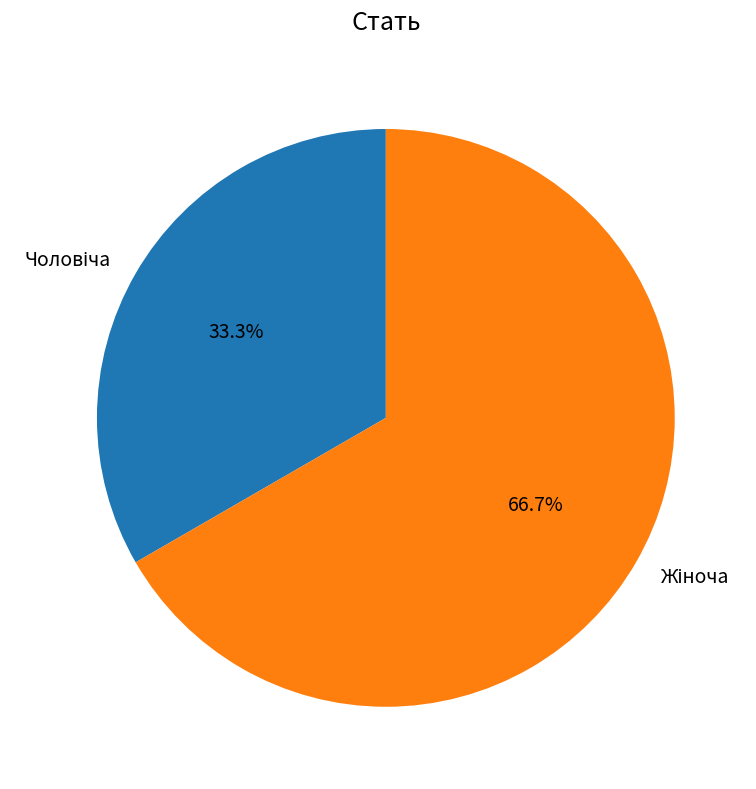

Is there a majority slice in this chart?

Yes